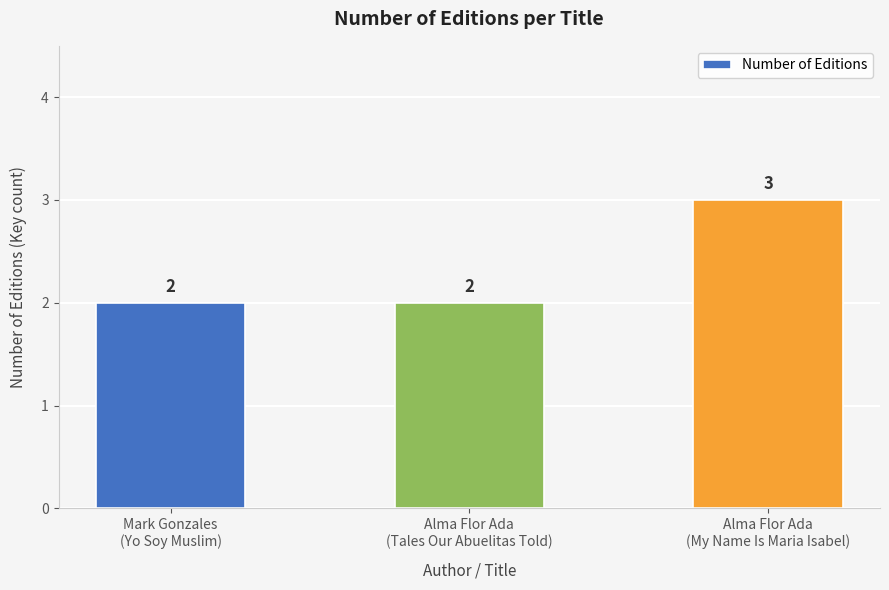

What is the greatest value displayed?

3